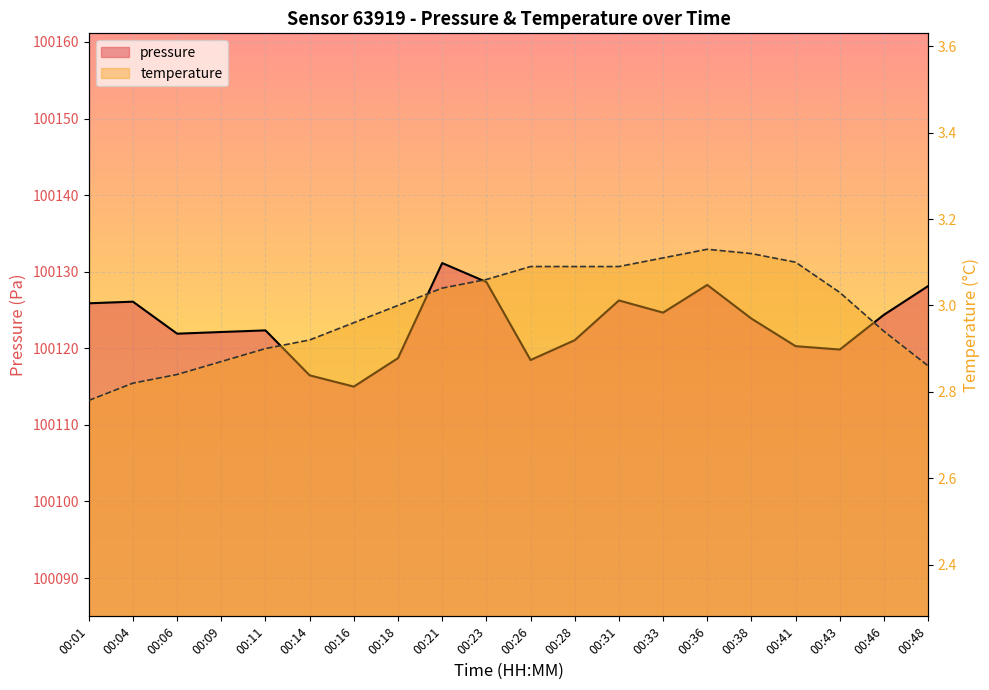

What is the minimum value for pressure?

100115.0